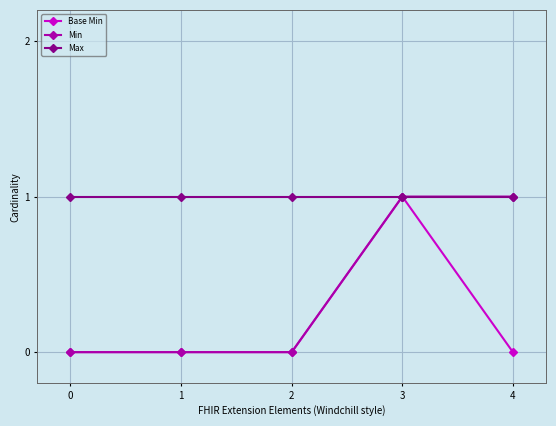

The Max series shows 1 at 2. True or false?

True